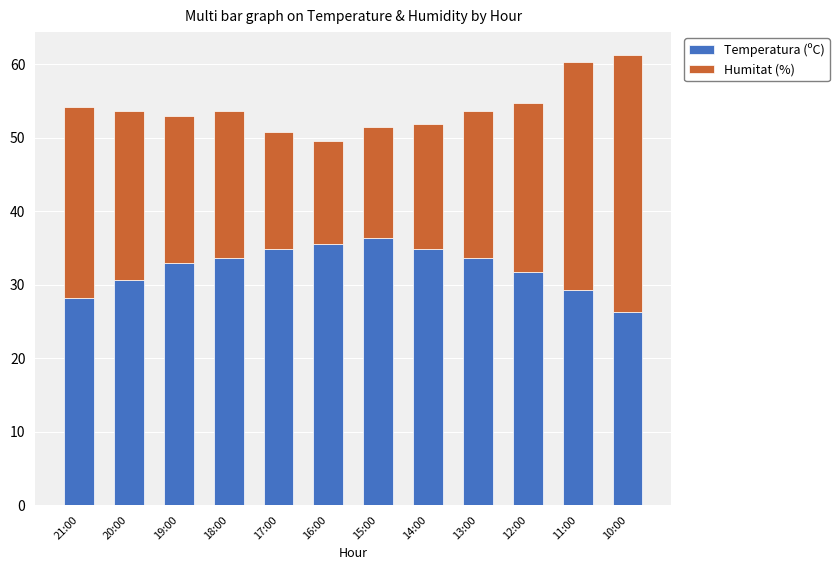

How many series are shown in this chart?

2